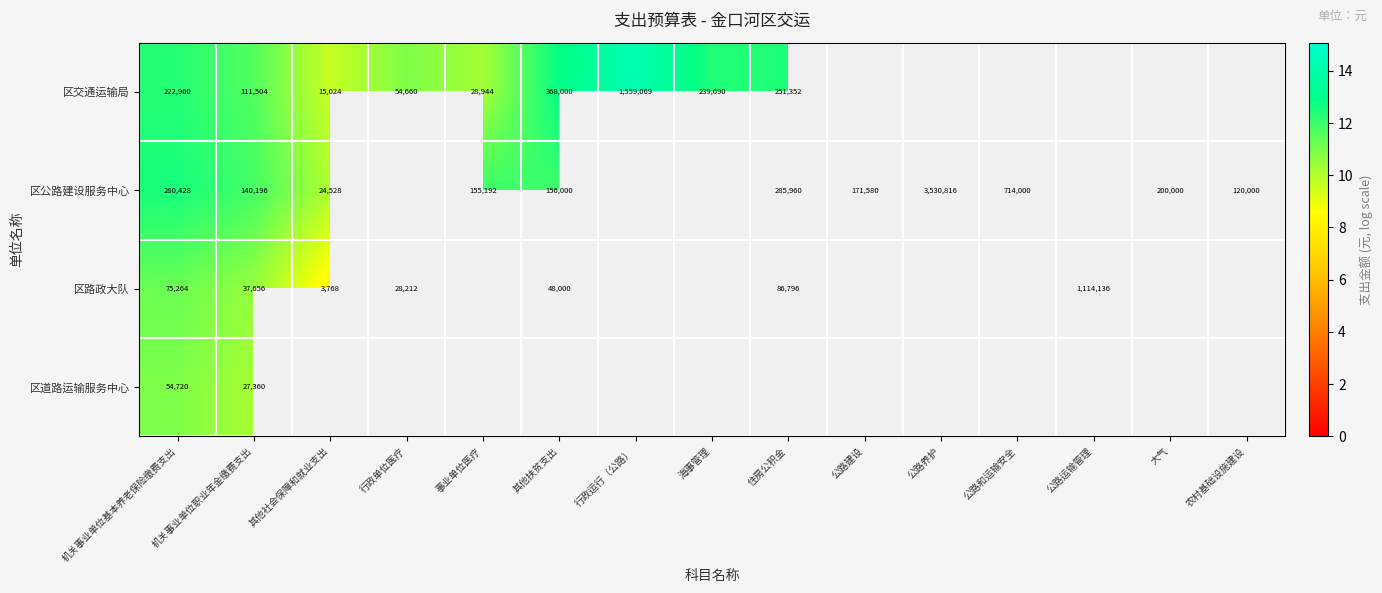

List the series in order of their overall mean, highest first.

区交通运输局, 区公路建设服务中心, 区路政大队, 区道路运输服务中心